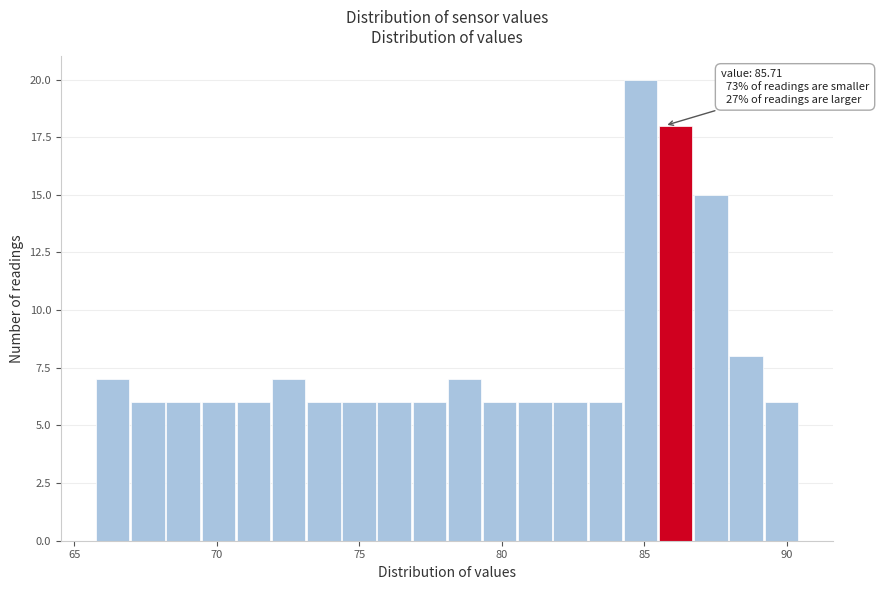

Read against the x-axis, roughly where is the centre of the tallest bar?

85.0